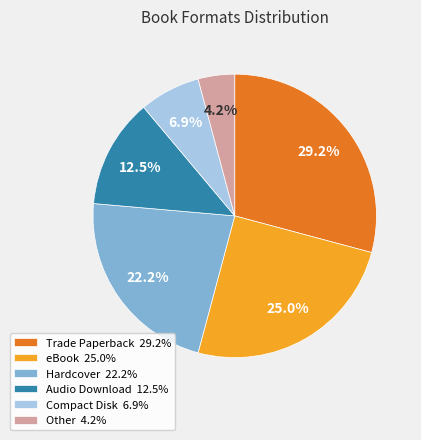

Does Audio Download account for over 50% of the chart?

No